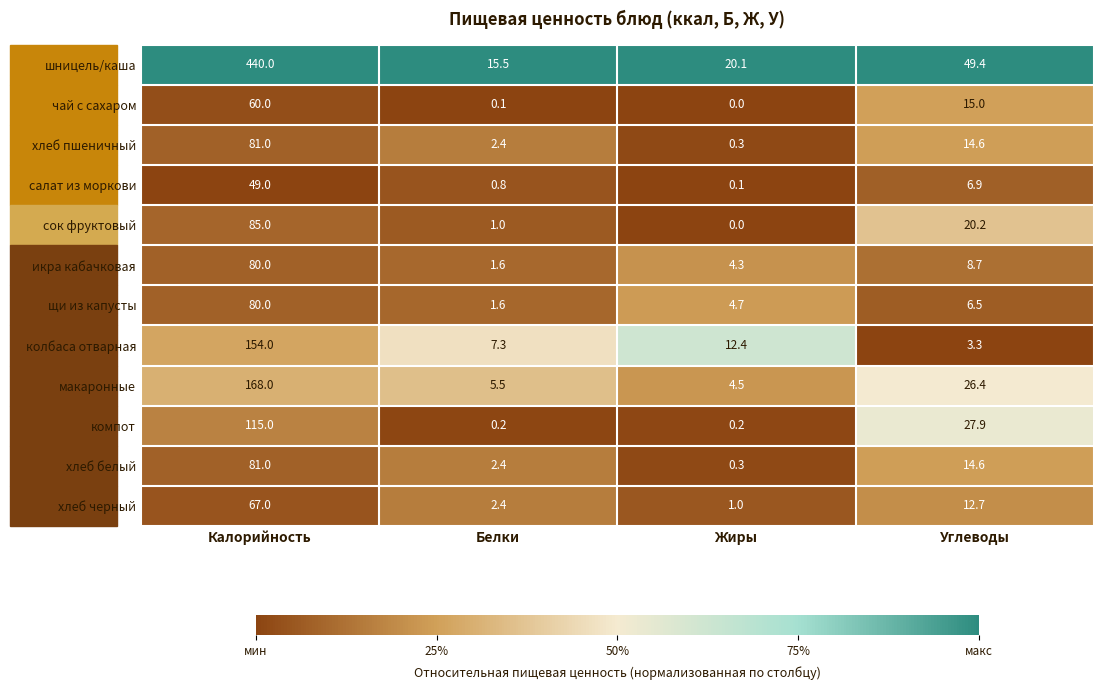

What is the total value across all series at Жиры?

47.9